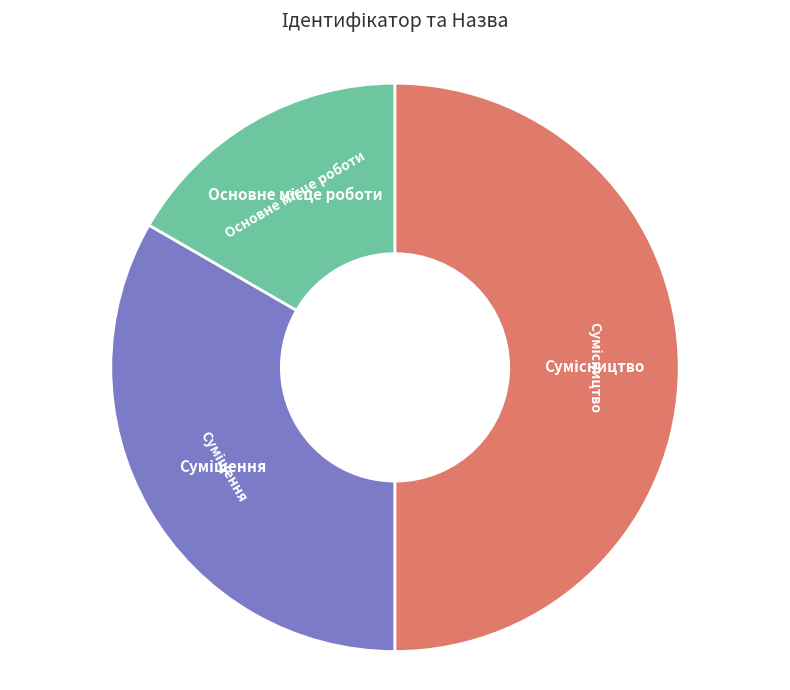

How many slices are in this pie chart?

3